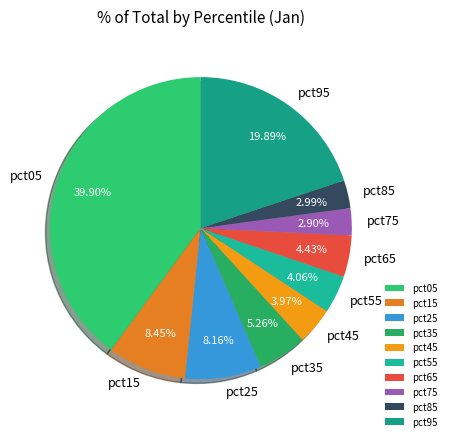

Is pct75 the majority of the pie?

No